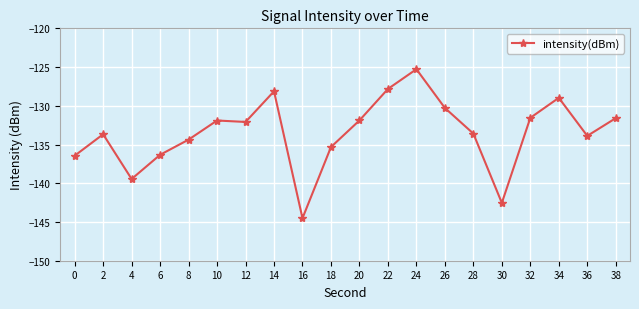

True or false: the data shows -32.3 at 12.

False